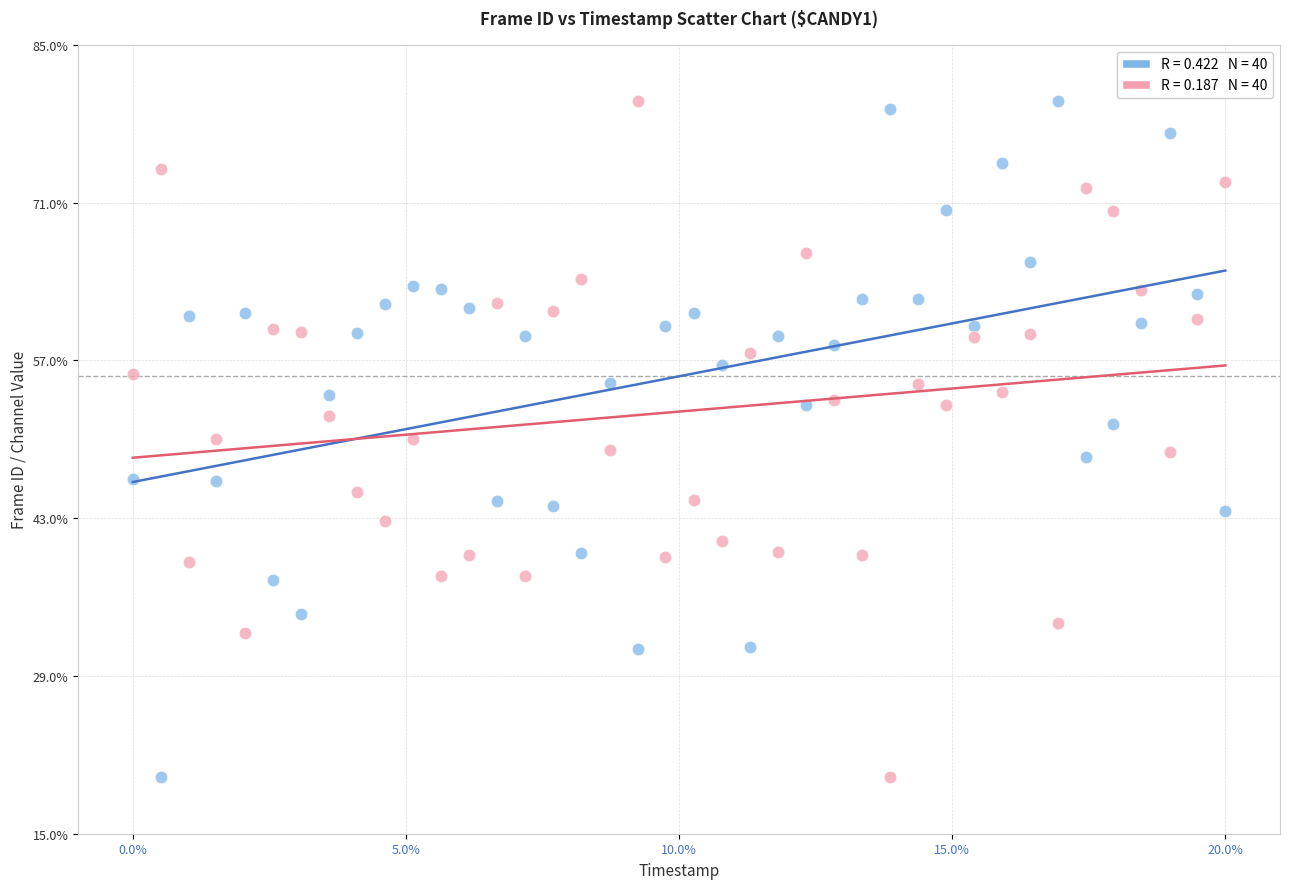

Across all data points, what is the range of Y values (max minus min)?

60.0